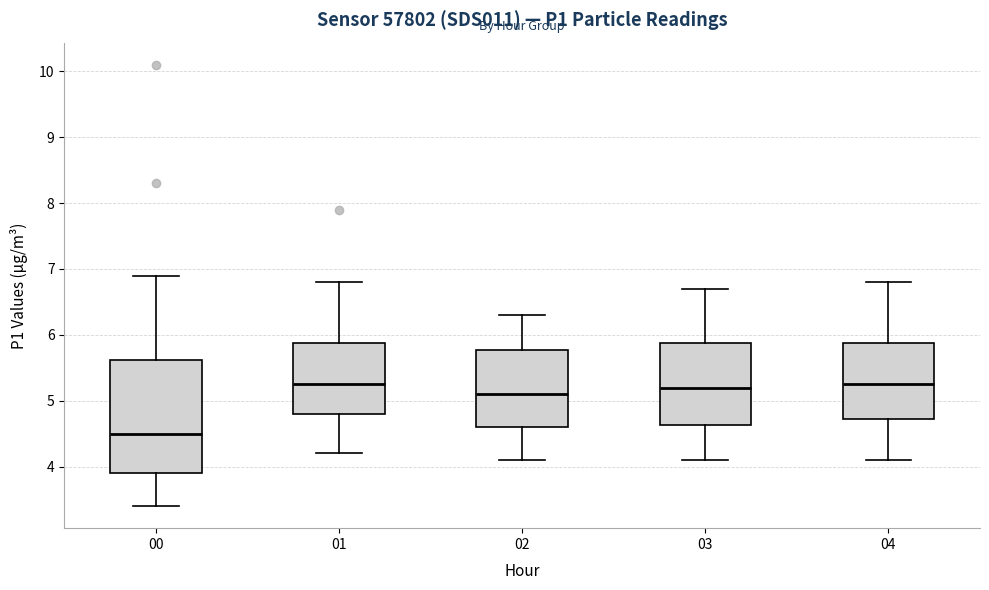

Reading left to right, transcribe this box plot: for each box, give where its median line is, the range the box spans, and where its two whiskers end, as read against the y-axis. The values are not printed on the chart, so give them approximately, as read against the axis.

00: median 4.5, box 3.9 to 5.6, whiskers 3.4 to 6.9
01: median 5.3, box 4.8 to 5.9, whiskers 4.2 to 6.8
02: median 5.1, box 4.6 to 5.8, whiskers 4.1 to 6.3
03: median 5.2, box 4.6 to 5.9, whiskers 4.1 to 6.7
04: median 5.3, box 4.7 to 5.9, whiskers 4.1 to 6.8